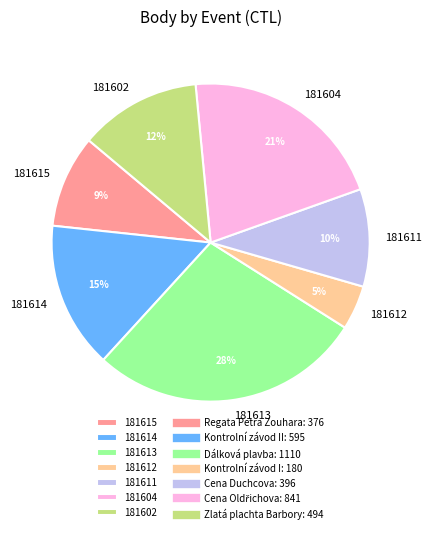

Is the sum of 181613 and 181614 greater than half?

No